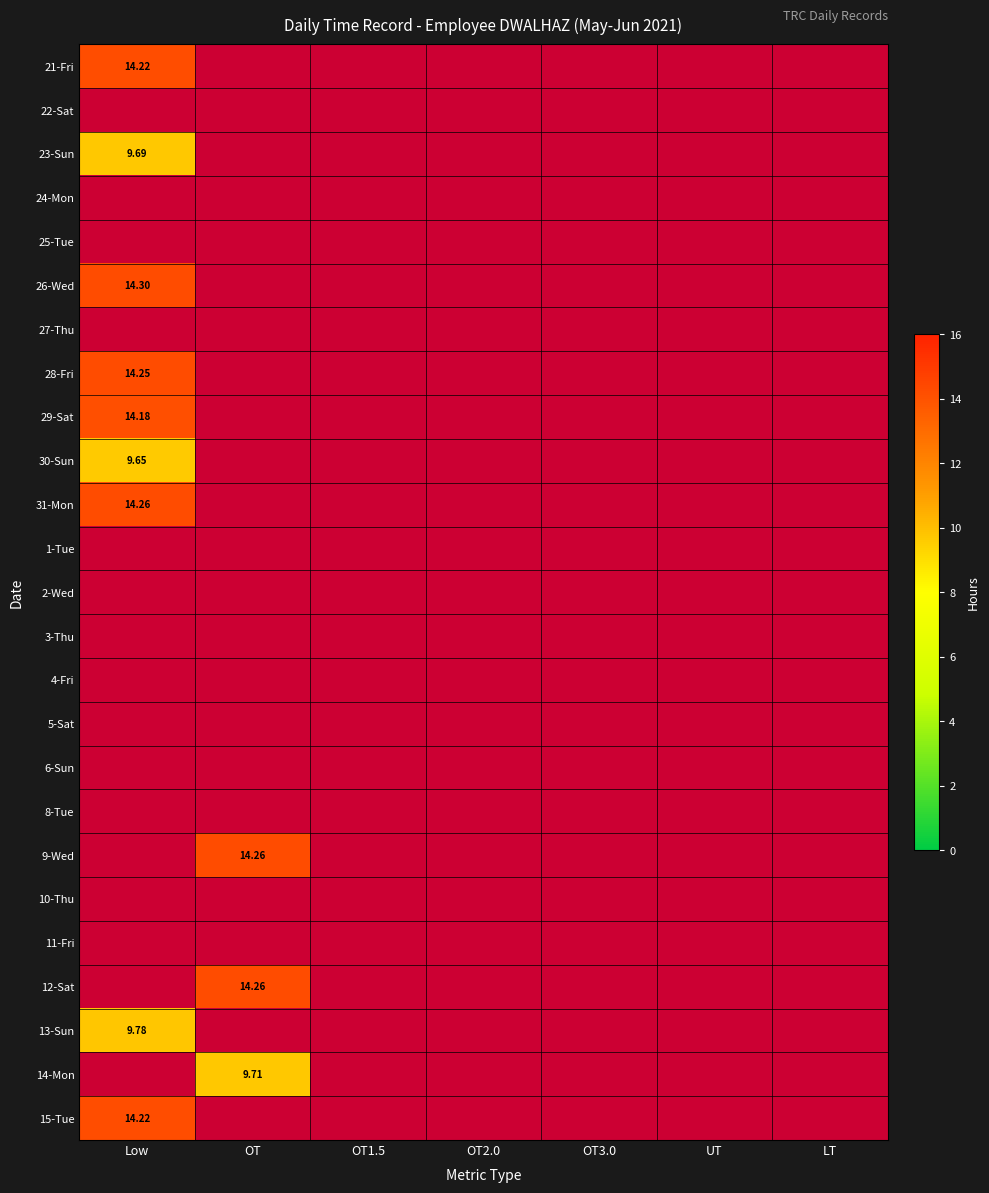

How many categories are shown in the chart?

7